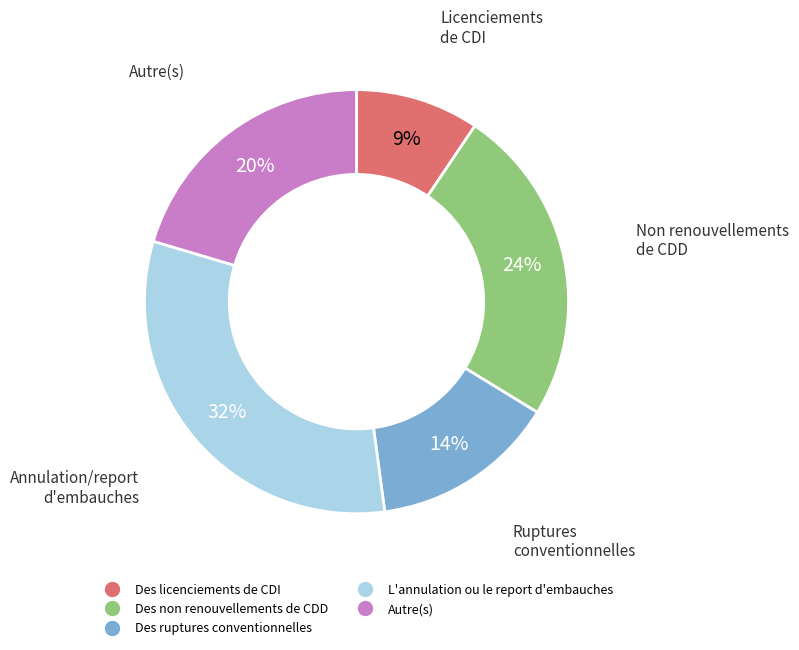

What is the smallest slice in the pie chart?

Des licenciements de CDI